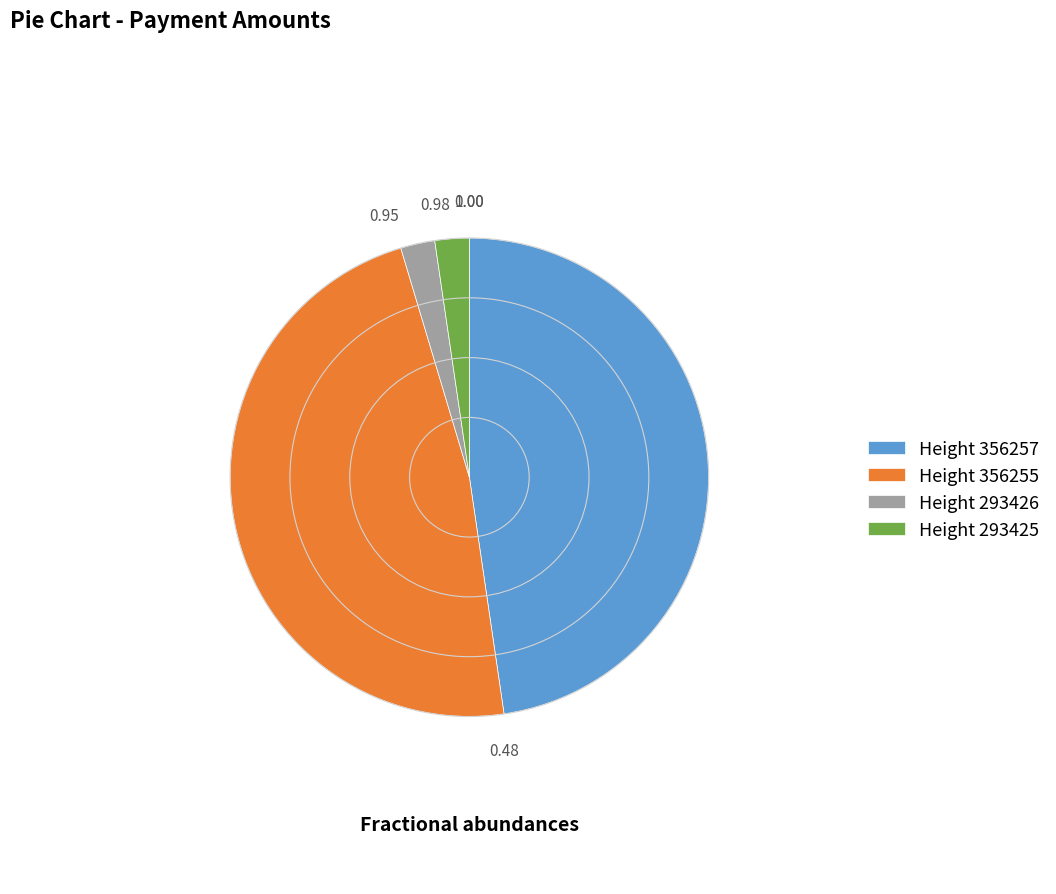

Approximately how many times larger is the value at Height 356255 compared to Height 356257?

1.0